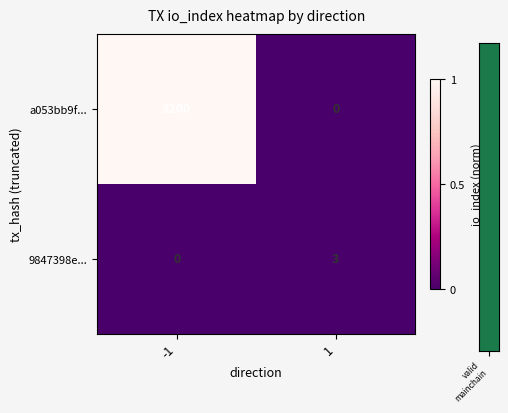

What is the greatest value displayed?

3200